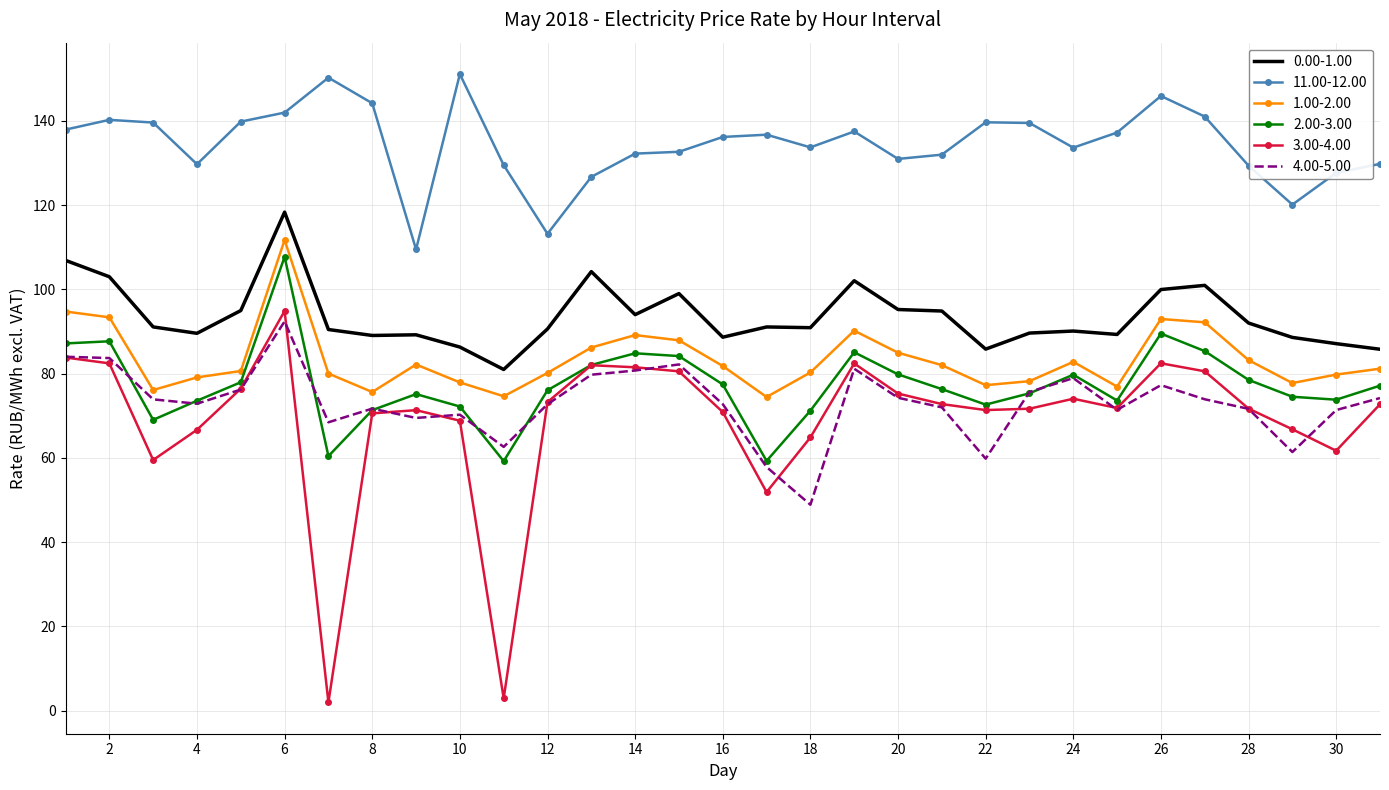

What is the lowest value of the 0.00-1.00 series?

81.0